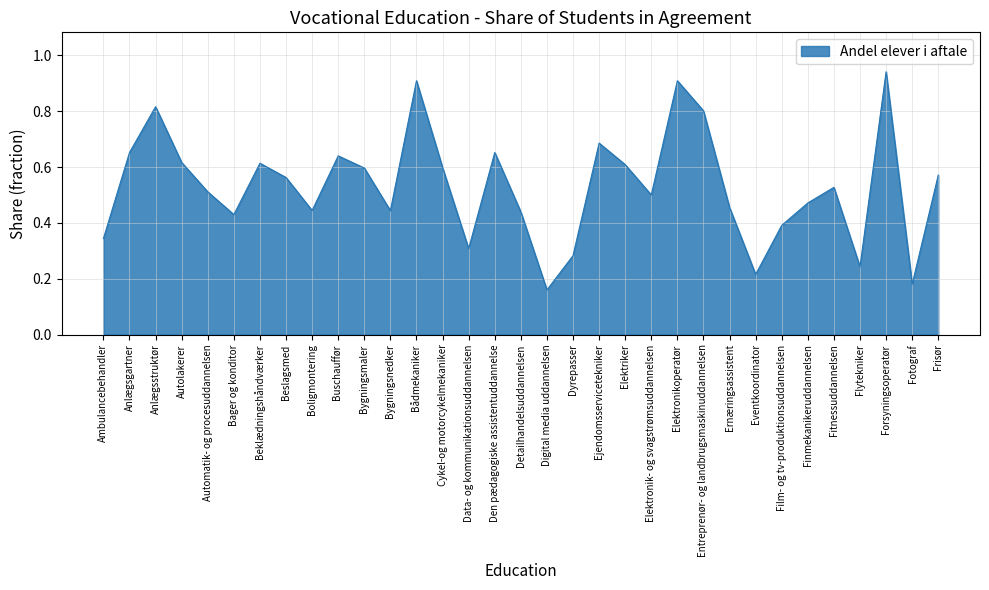

What is the change in value from Beslagsmed to Digital media uddannelsen?

-0.4